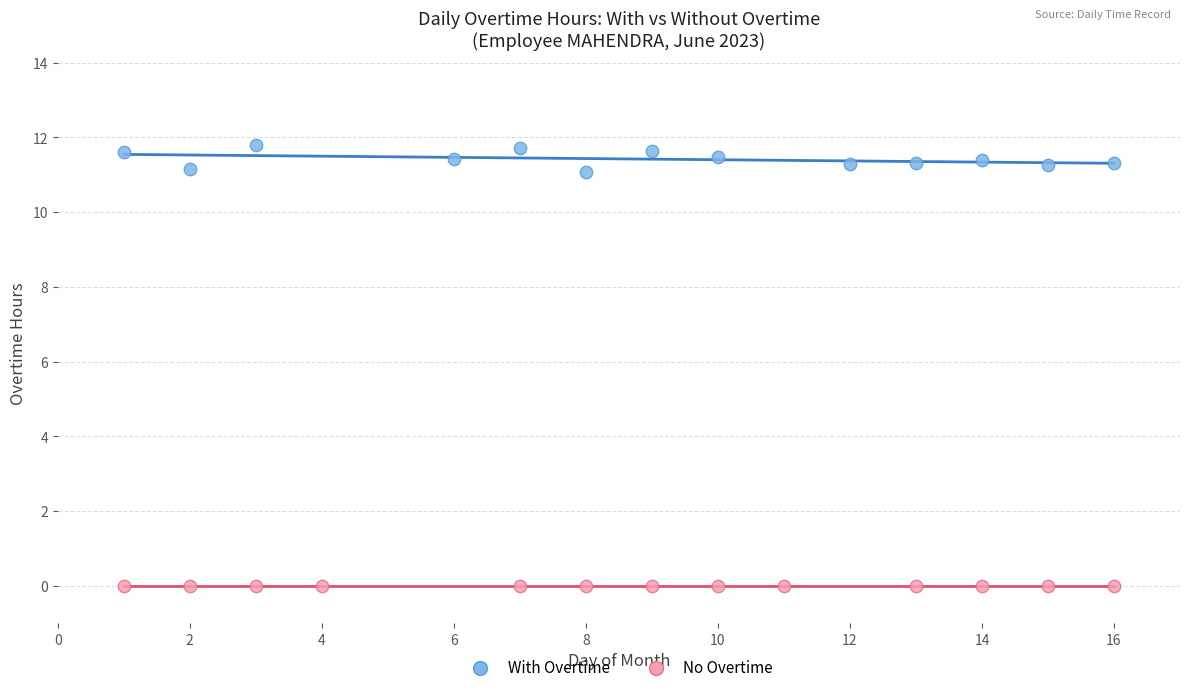

Which series contains the lowest Y value?

No Overtime